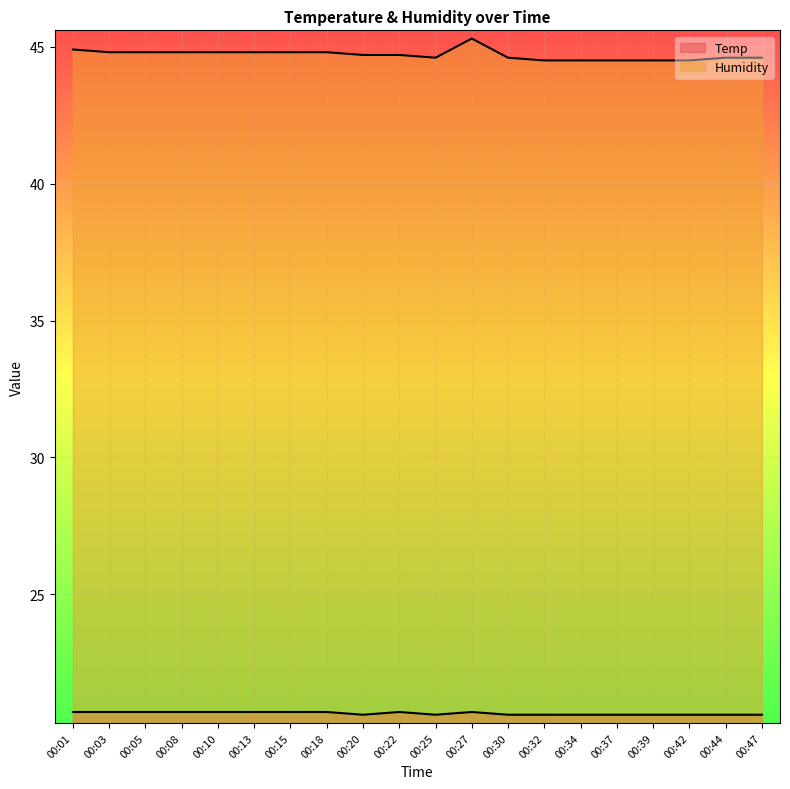

What is the difference between the maximum and minimum values in the Temp series?

0.1